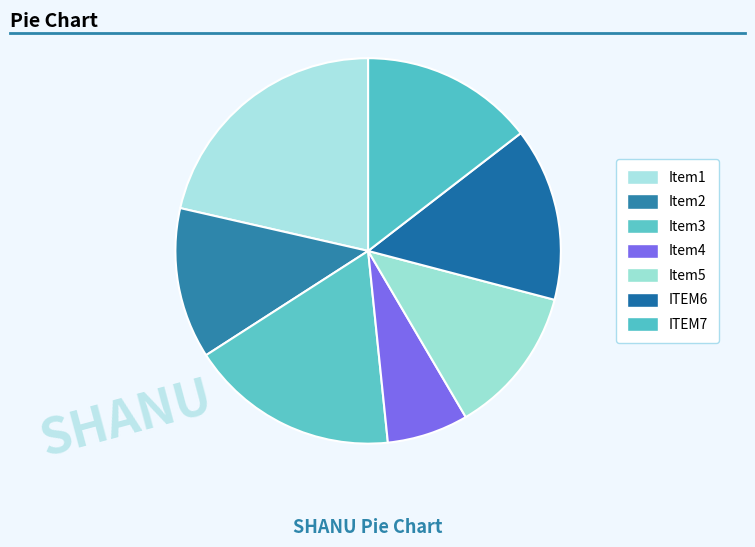

Which category has the smallest portion of the pie?

Item4